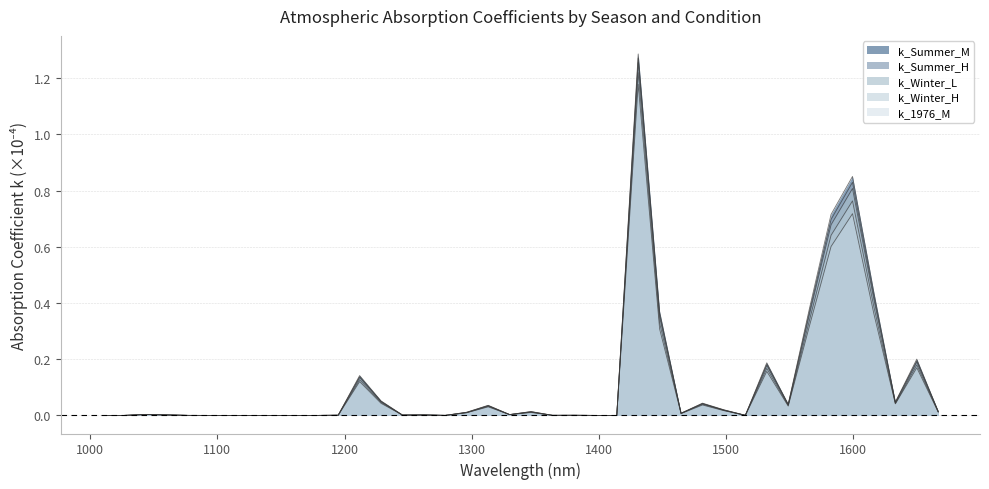

Reading right to left, extract all data points from this chart.

k_Summer_M: 1666.719=0.0	1649.871=0.2	1633.025=0.0	1616.179=0.4	1599.331=0.9	1582.486=0.7	1565.64=0.4	1548.793=0.0	1531.945=0.2	1515.101=0.0	1498.253=0.0	1481.406=0.0	1464.56=0.0	1447.714=0.4	1430.869=1.3	1414.021=0.0	1397.174=0.0	1380.329=0.0	1363.481=0.0	1346.634=0.0	1329.788=0.0	1312.943=0.0	1296.094=0.0	1279.249=0.0	1262.403=0.0	1245.555=0.0	1228.708=0.1	1211.863=0.1	1195.015=0.0	1178.17=0.0	1161.321=0.0	1144.476=0.0	1127.629=0.0	1110.781=0.0	1093.936=0.0	1077.091=0.0	1060.243=0.0	1043.396=0.0	1026.55=0.0	1009.703=0.0
k_Summer_H: 1666.719=0.0	1649.871=0.2	1633.025=0.0	1616.179=0.4	1599.331=0.8	1582.486=0.7	1565.64=0.4	1548.793=0.0	1531.945=0.2	1515.101=0.0	1498.253=0.0	1481.406=0.0	1464.56=0.0	1447.714=0.4	1430.869=1.3	1414.021=0.0	1397.174=0.0	1380.329=0.0	1363.481=0.0	1346.634=0.0	1329.788=0.0	1312.943=0.0	1296.094=0.0	1279.249=0.0	1262.403=0.0	1245.555=0.0	1228.708=0.1	1211.863=0.1	1195.015=0.0	1178.17=0.0	1161.321=0.0	1144.476=0.0	1127.629=0.0	1110.781=0.0	1093.936=0.0	1077.091=0.0	1060.243=0.0	1043.396=0.0	1026.55=0.0	1009.703=0.0
k_Winter_L: 1666.719=0.0	1649.871=0.2	1633.025=0.0	1616.179=0.4	1599.331=0.8	1582.486=0.7	1565.64=0.4	1548.793=0.0	1531.945=0.2	1515.101=0.0	1498.253=0.0	1481.406=0.0	1464.56=0.0	1447.714=0.3	1430.869=1.3	1414.021=0.0	1397.174=0.0	1380.329=0.0	1363.481=0.0	1346.634=0.0	1329.788=0.0	1312.943=0.0	1296.094=0.0	1279.249=0.0	1262.403=0.0	1245.555=0.0	1228.708=0.0	1211.863=0.1	1195.015=0.0	1178.17=0.0	1161.321=0.0	1144.476=0.0	1127.629=0.0	1110.781=0.0	1093.936=0.0	1077.091=0.0	1060.243=0.0	1043.396=0.0	1026.55=0.0	1009.703=0.0
k_Winter_H: 1666.719=0.0	1649.871=0.2	1633.025=0.0	1616.179=0.4	1599.331=0.8	1582.486=0.6	1565.64=0.3	1548.793=0.0	1531.945=0.2	1515.101=0.0	1498.253=0.0	1481.406=0.0	1464.56=0.0	1447.714=0.3	1430.869=1.2	1414.021=0.0	1397.174=0.0	1380.329=0.0	1363.481=0.0	1346.634=0.0	1329.788=0.0	1312.943=0.0	1296.094=0.0	1279.249=0.0	1262.403=0.0	1245.555=0.0	1228.708=0.0	1211.863=0.1	1195.015=0.0	1178.17=0.0	1161.321=0.0	1144.476=0.0	1127.629=0.0	1110.781=0.0	1093.936=0.0	1077.091=0.0	1060.243=0.0	1043.396=0.0	1026.55=0.0	1009.703=0.0
k_1976_M: 1666.719=0.0	1649.871=0.2	1633.025=0.0	1616.179=0.4	1599.331=0.7	1582.486=0.6	1565.64=0.3	1548.793=0.0	1531.945=0.2	1515.101=0.0	1498.253=0.0	1481.406=0.0	1464.56=0.0	1447.714=0.3	1430.869=1.2	1414.021=0.0	1397.174=0.0	1380.329=0.0	1363.481=0.0	1346.634=0.0	1329.788=0.0	1312.943=0.0	1296.094=0.0	1279.249=0.0	1262.403=0.0	1245.555=0.0	1228.708=0.0	1211.863=0.1	1195.015=0.0	1178.17=0.0	1161.321=0.0	1144.476=0.0	1127.629=0.0	1110.781=0.0	1093.936=0.0	1077.091=0.0	1060.243=0.0	1043.396=0.0	1026.55=0.0	1009.703=0.0